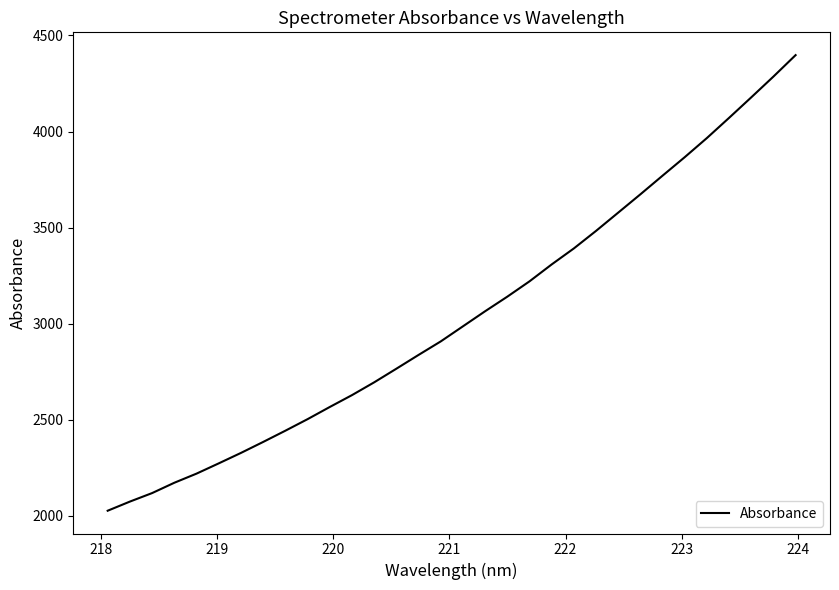

What is the greatest value displayed?

4397.6